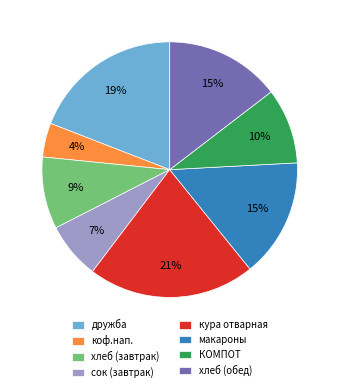

To the nearest percent, what portion does сок (завтрак) represent?

7%